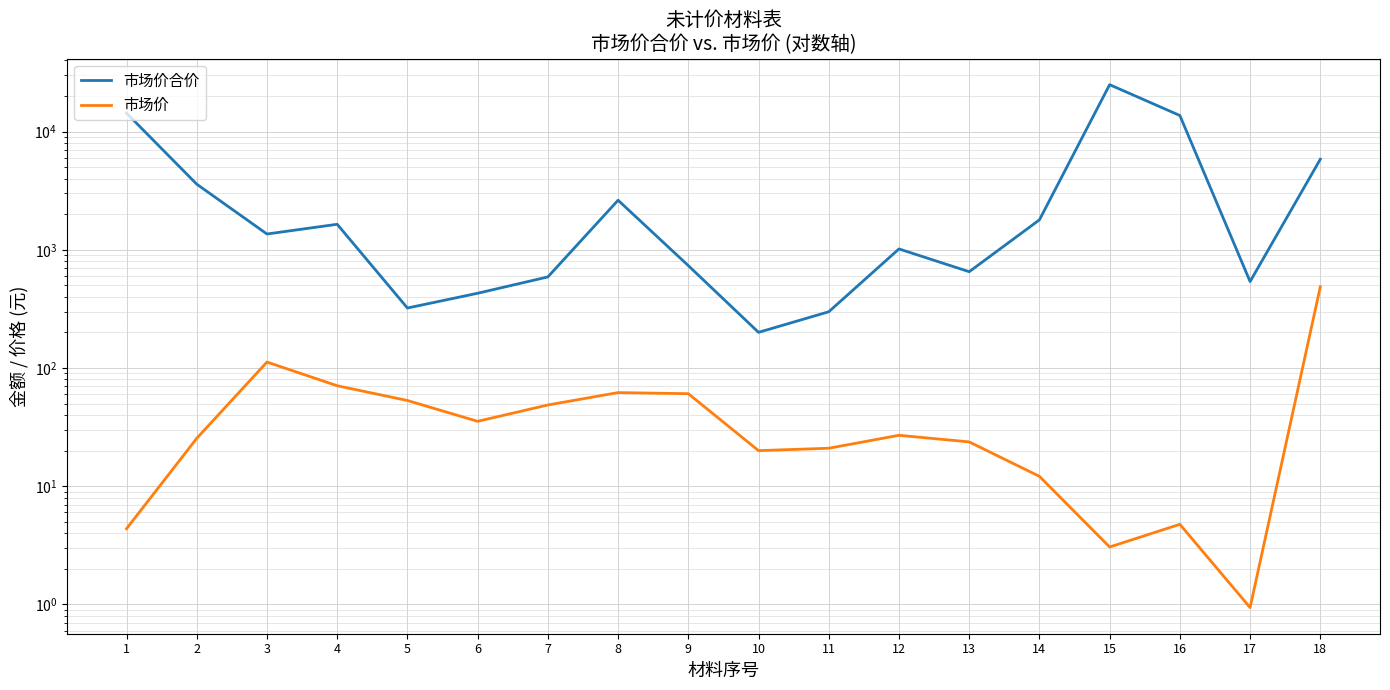

True or false: 市场价合价 and 市场价 intersect in this chart.

False